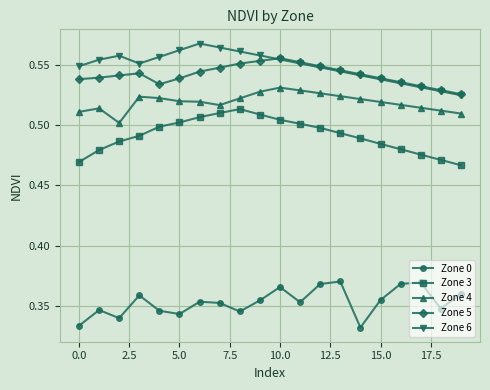

How many Zone 6 values are between 0 and 1?

20